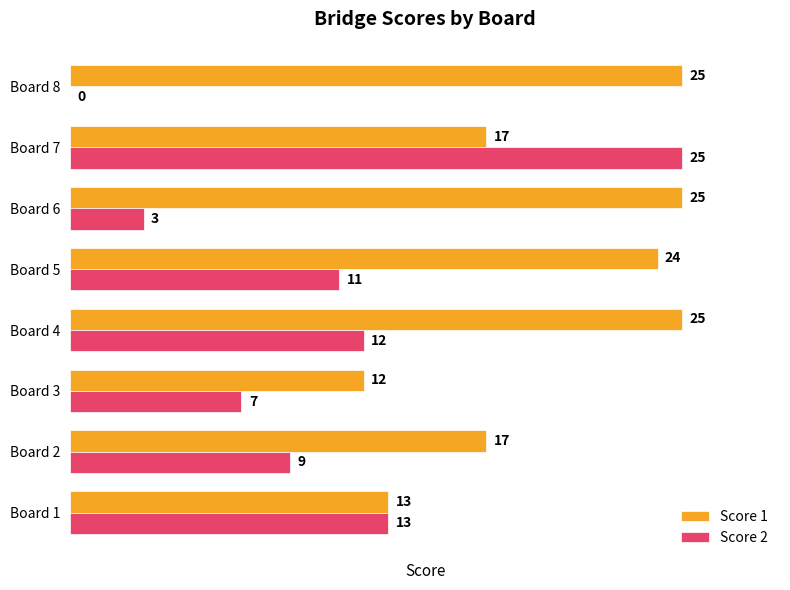

What is the sum of all Score 2 values?

80